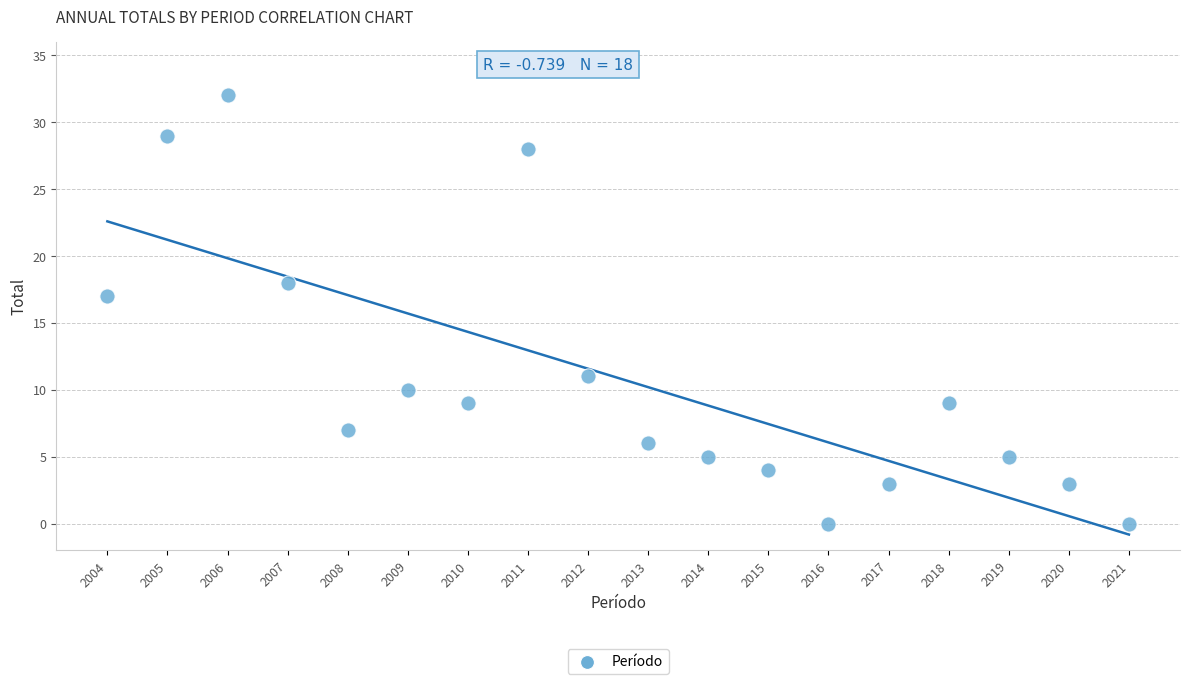

What Y value in the scatter plot is closest to 16?

17